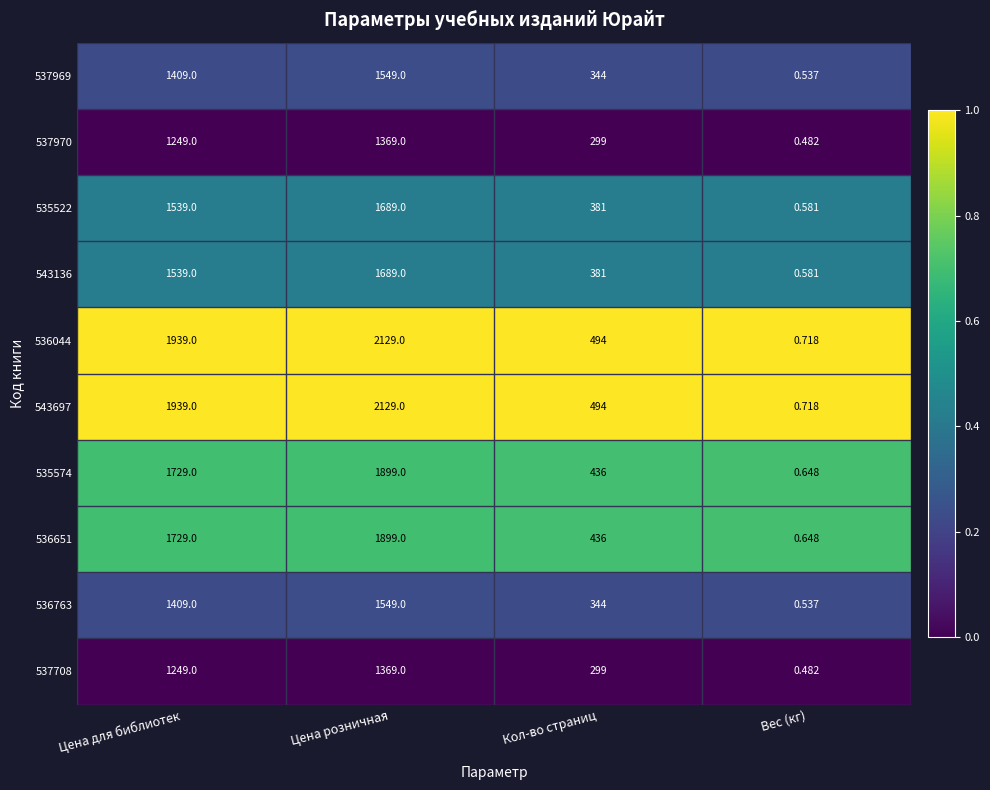

Rank the categories by 536651 value from highest to lowest.

Цена розничная, Цена для библиотек, Кол-во страниц, Вес (кг)